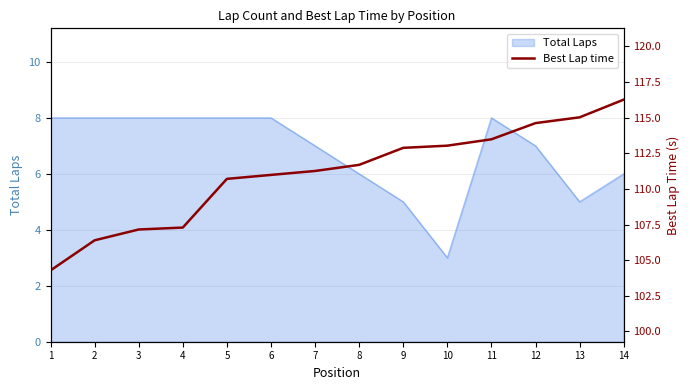

The chart shows a value of 42.9 at 12. True or false?

False